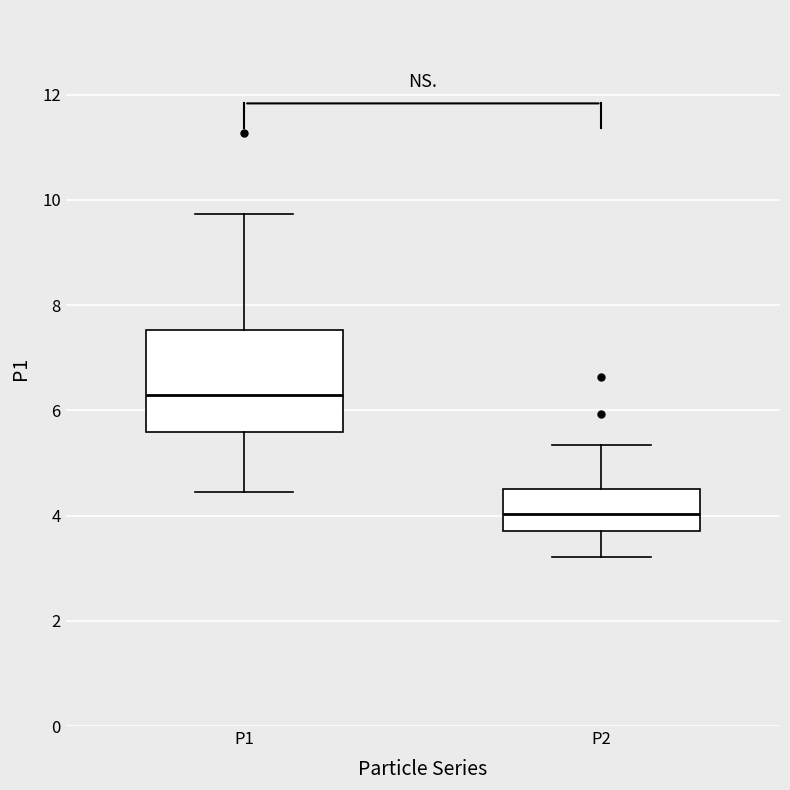

Reading left to right, read every box against the y-axis: the position of its median line, the range the box covers, and the ends of its whiskers. The values are not printed on the chart, so give them approximately, as read against the axis.

P1: median 6.2, box 5.6 to 7.6, whiskers 4.4 to 9.8
P2: median 4.0, box 3.8 to 4.6, whiskers 3.2 to 5.4